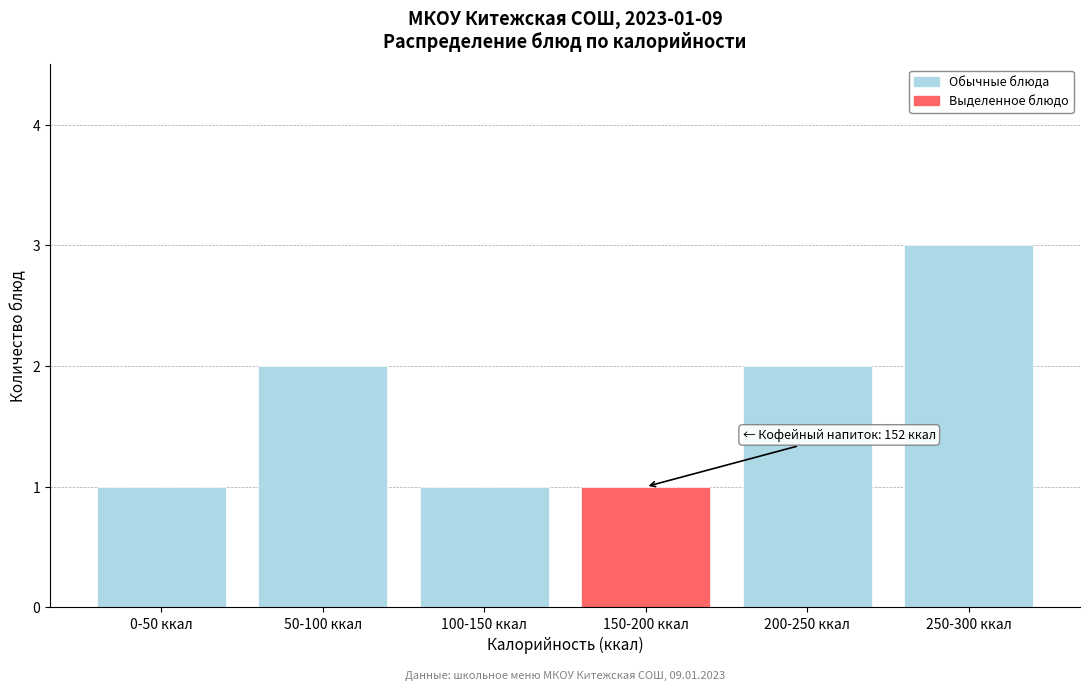

Reading left to right, what are all the values shown in this chart?

0-50 ккал=1	50-100 ккал=2	100-150 ккал=1	150-200 ккал=1	200-250 ккал=2	250-300 ккал=3